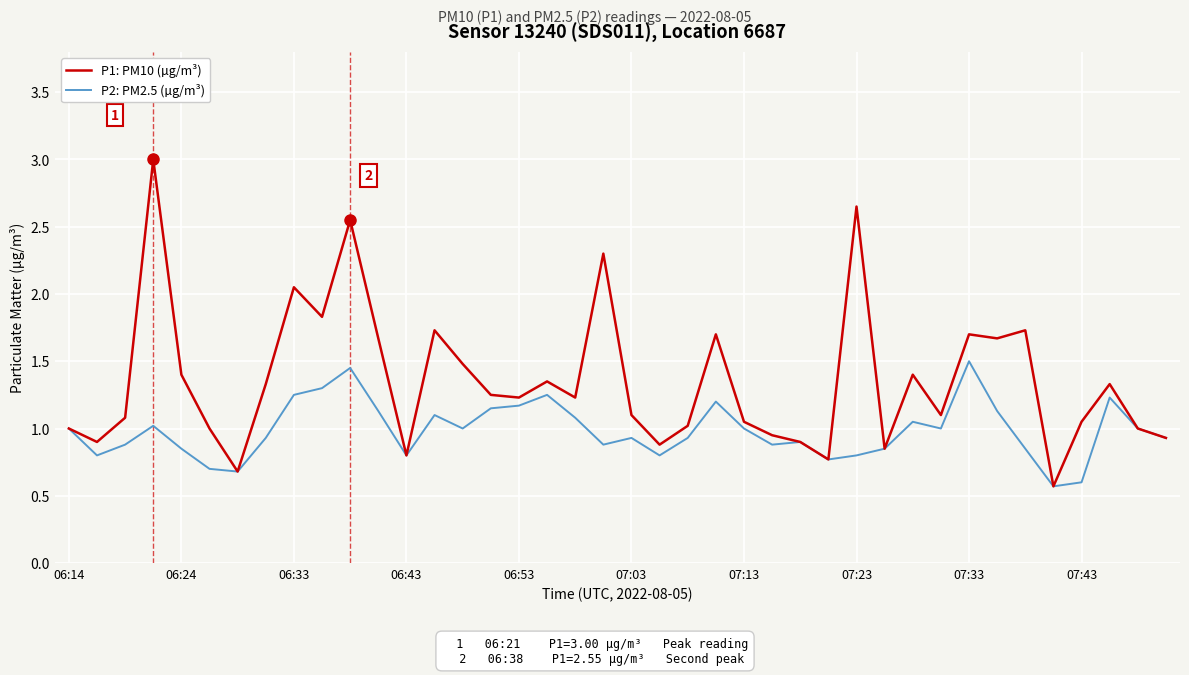

What are all the series names shown in the legend?

P1: PM10 (µg/m³), P2: PM2.5 (µg/m³)